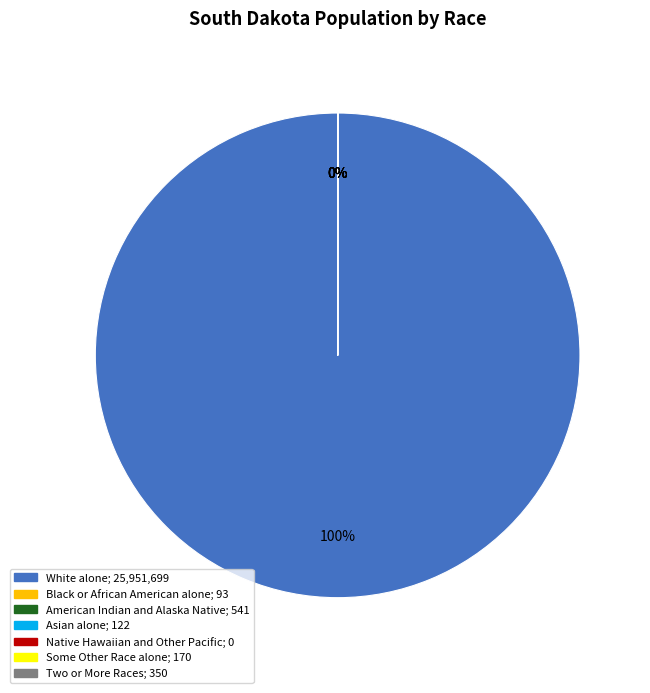

What percentage is NOT represented by Native Hawaiian and Other Pacific?

100.0%